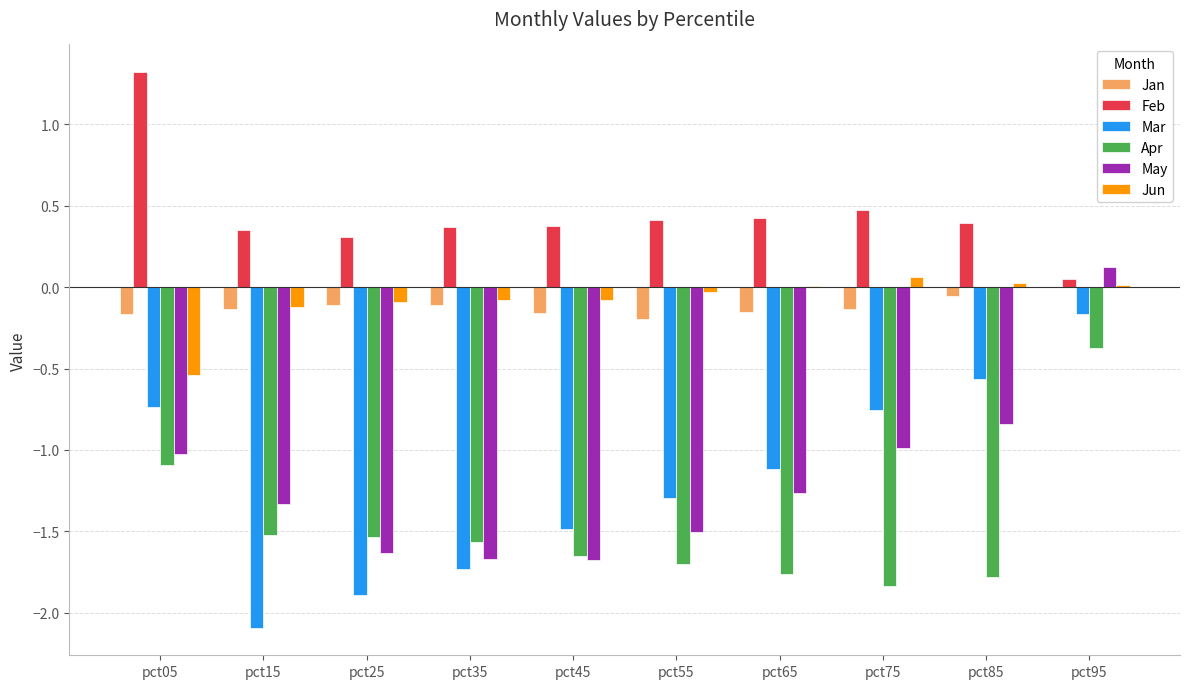

Count the number of categories in the chart.

10